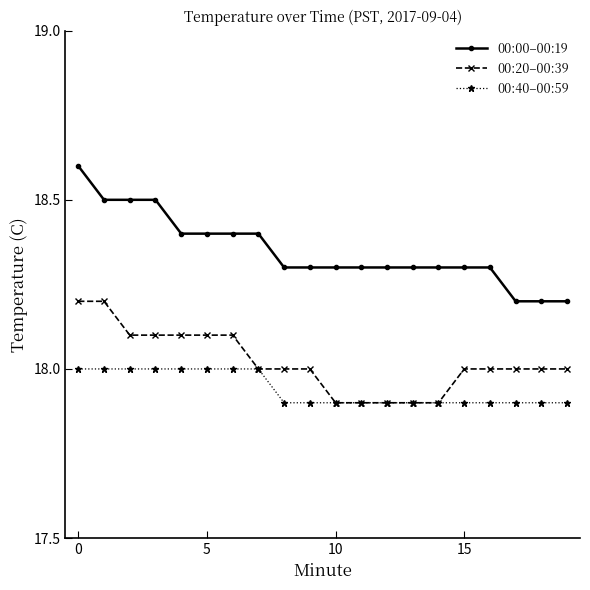

True or false: 00:00–00:19 and 00:20–00:39 cross at least once.

False